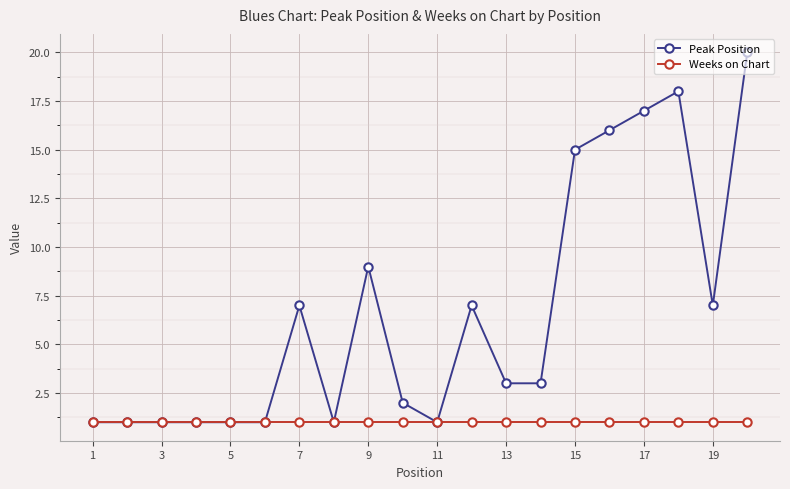

Reading left to right, what are all the values shown in this chart?

Peak Position: 1	1	1	1	1	1	7	1	9	2	1	7	3	3	15	16	17	18	7	20
Weeks on Chart: 1	1	1	1	1	1	1	1	1	1	1	1	1	1	1	1	1	1	1	1